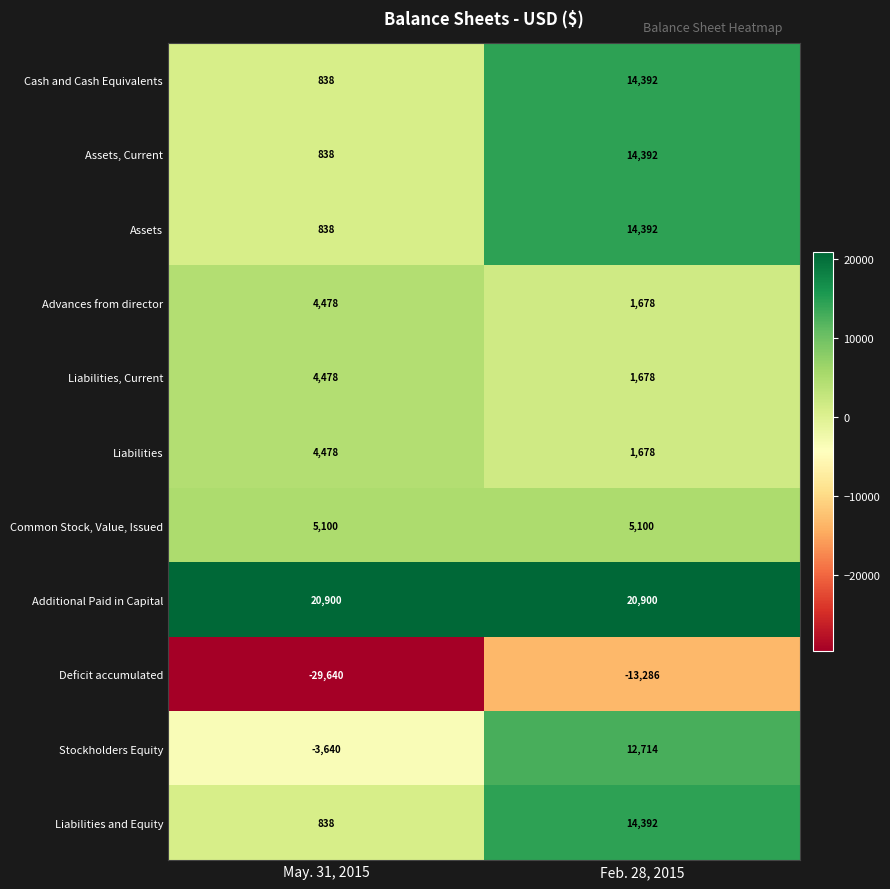

What is the spread (max minus min) of values at Feb. 28, 2015?

34186